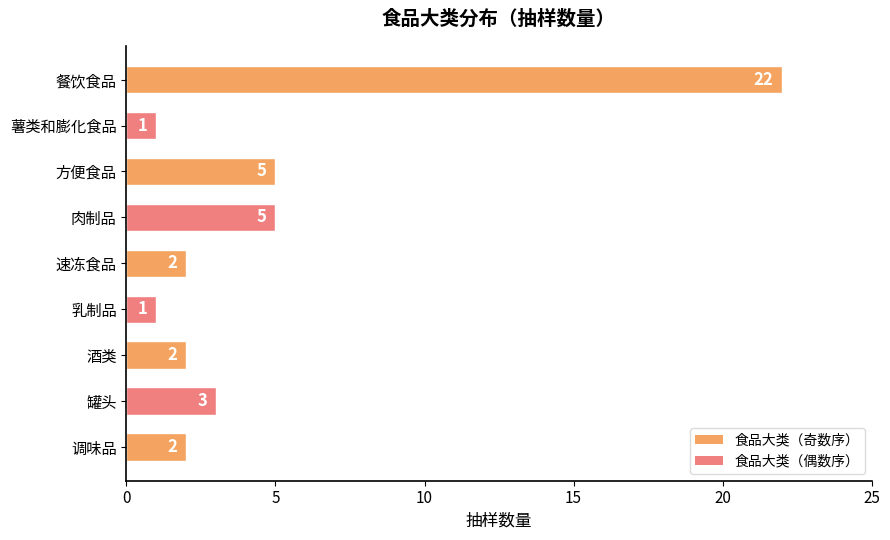

Are the bars grouped side by side (vs. stacked)?

No